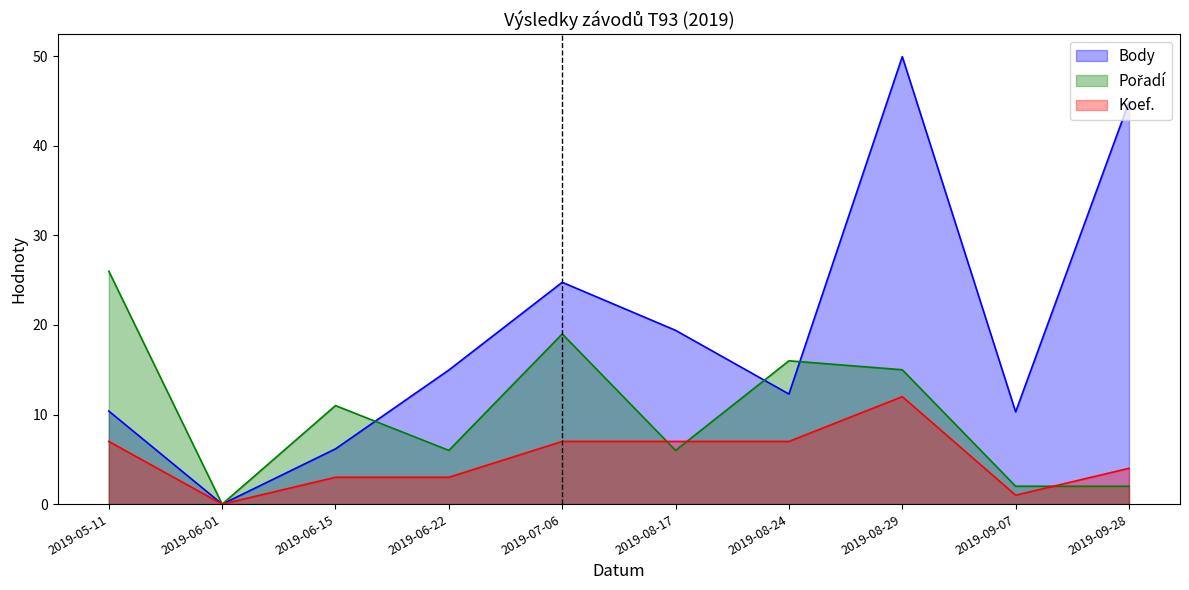

How many data points in Koef. are above 7?

1